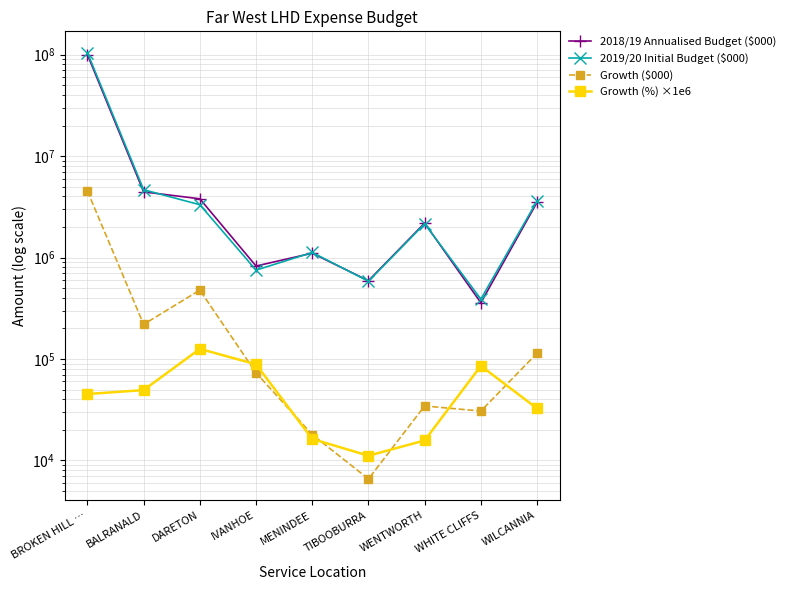

What is the highest value of the 2019/20 Initial Budget ($000) series?

104633000.0